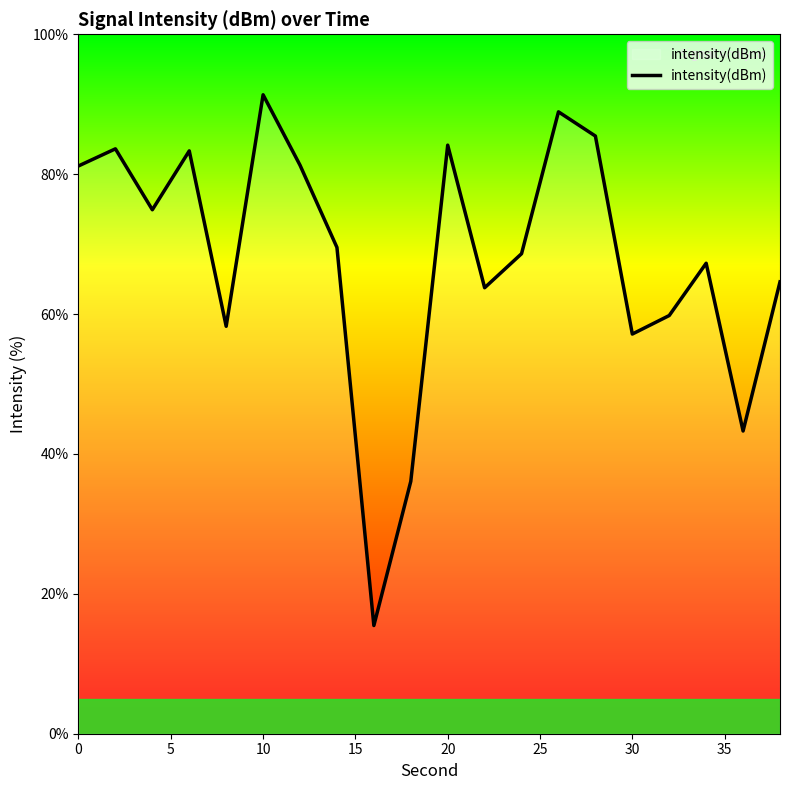

What is the greatest value displayed?

91.4